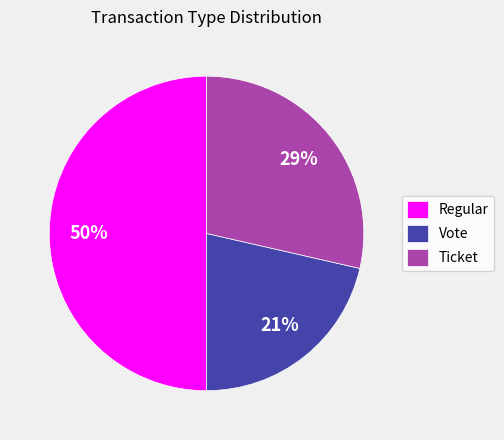

Do Regular and Ticket together represent more than half of the pie?

Yes